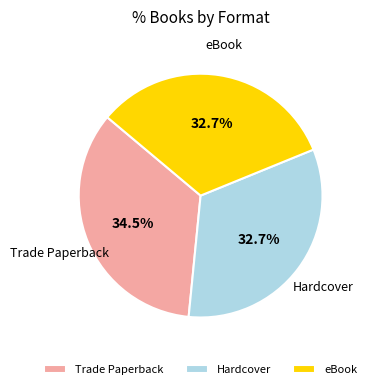

How much of the chart is everything except Hardcover?

67.3%